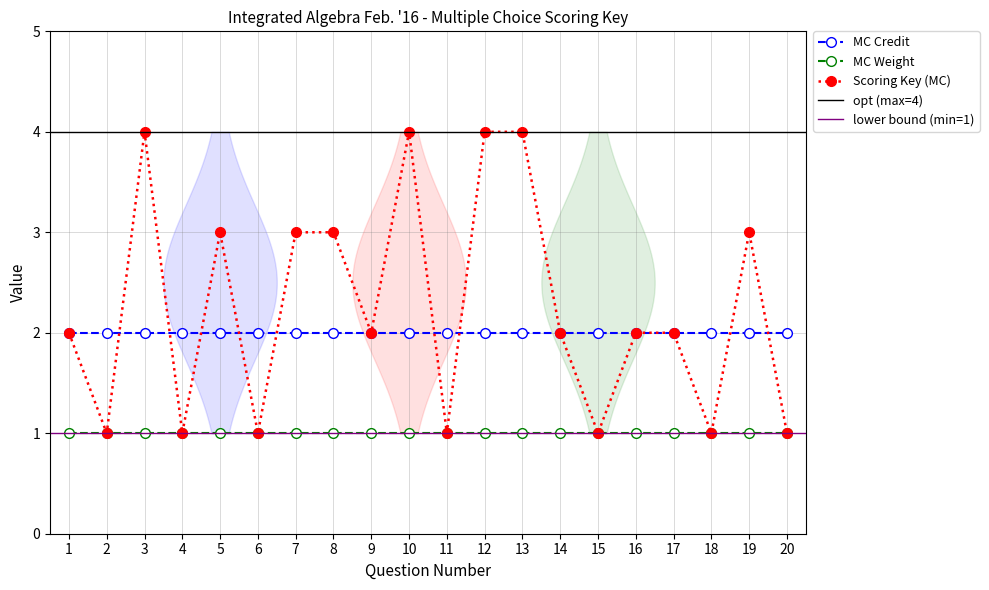

How many lines are shown in the chart?

3